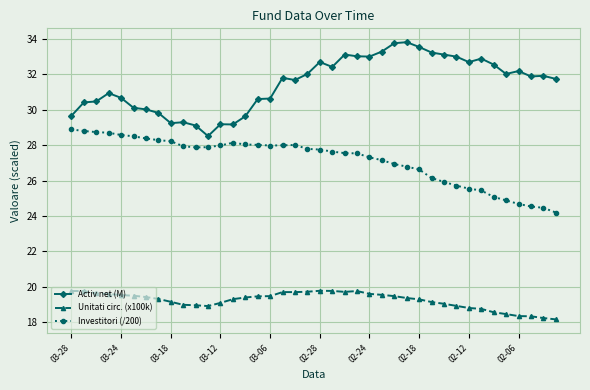

Rank the series by their average value, from lowest to highest.

Unitati circ. (x100k), Investitori (/200), Activ net (M)